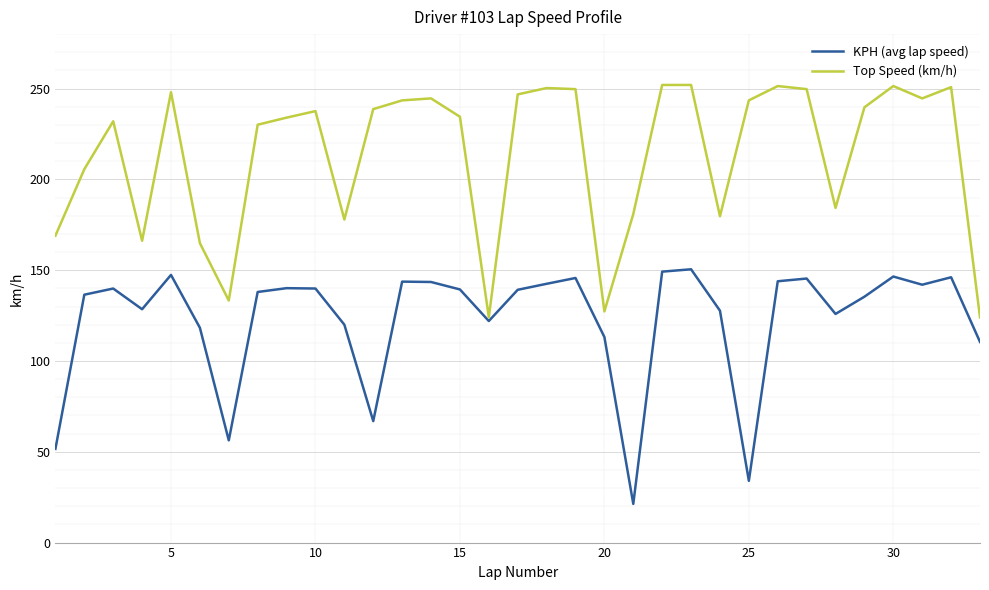

What is the sum of all KPH (avg lap speed) values?

4051.0